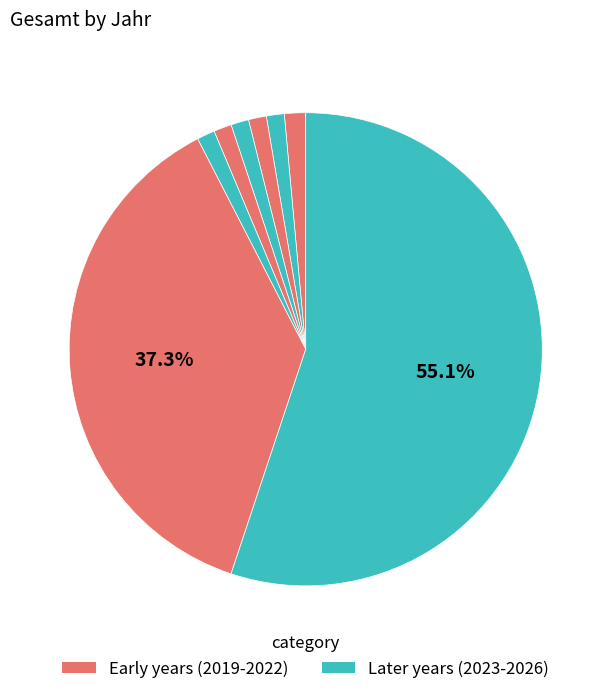

Count the number of slices in the pie.

8